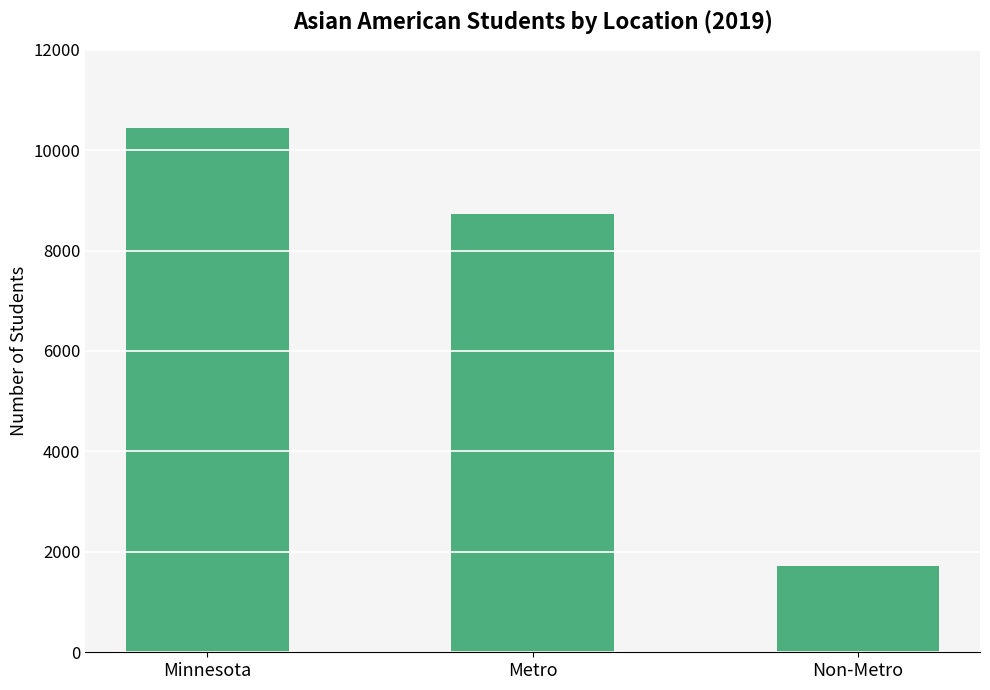

List the labels in order of value, largest first.

Minnesota, Metro, Non-Metro